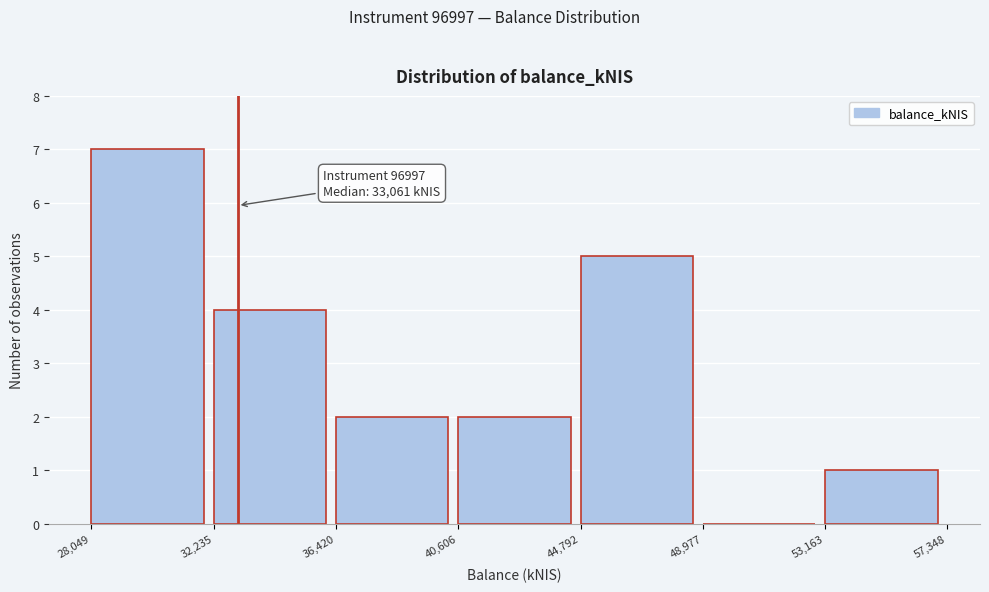

Over which range of the x-axis is the bar tallest?

28,049 to 32,235